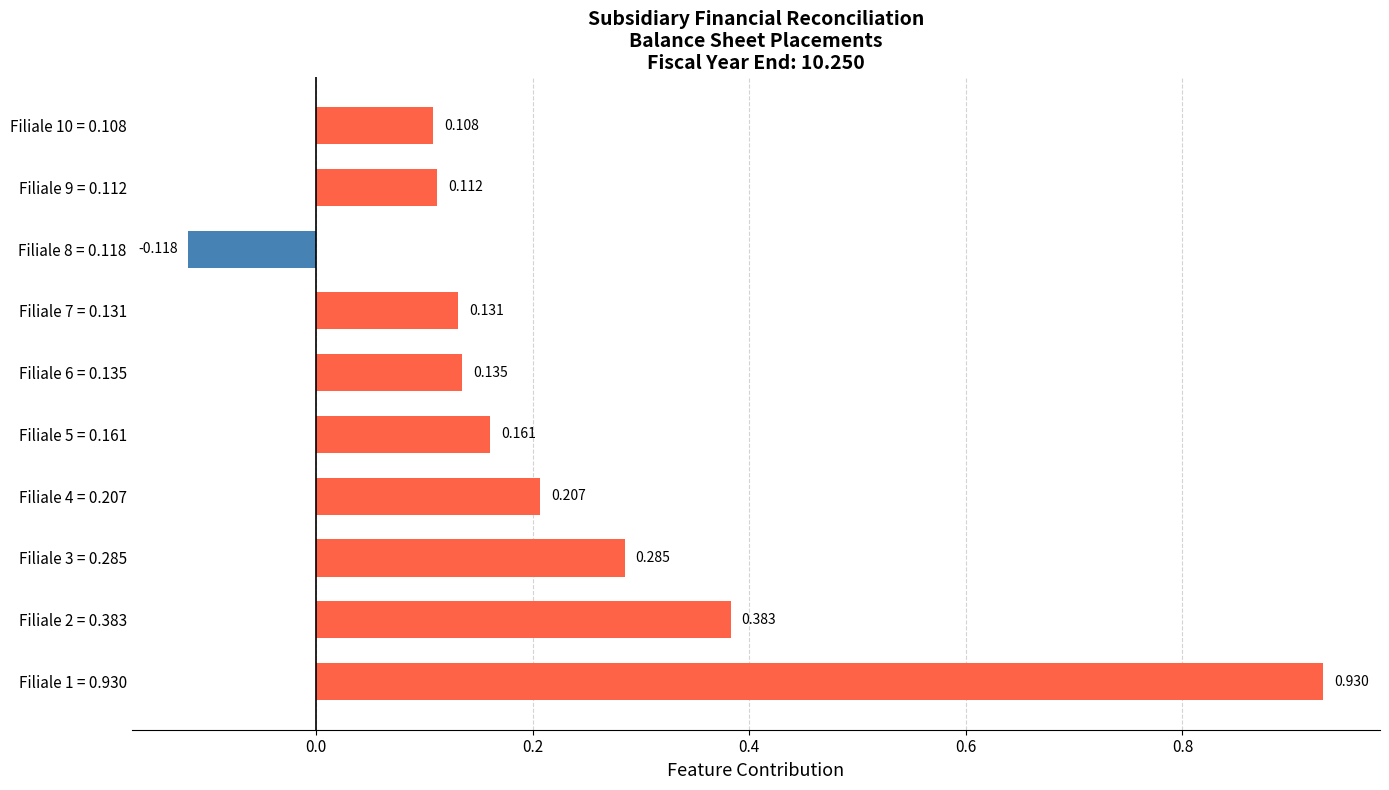

What is the difference between the second highest and minimum values?

0.5